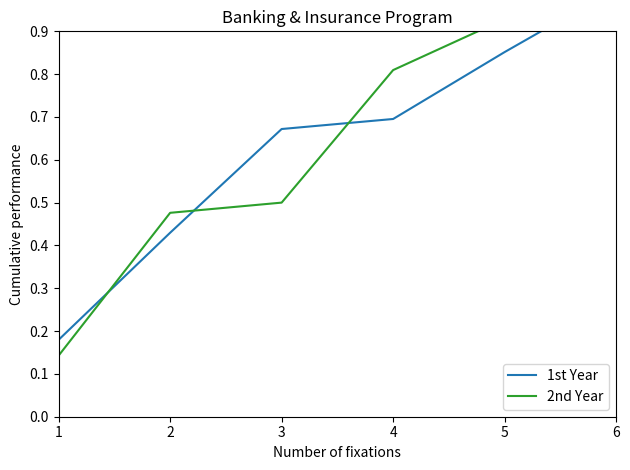

Rank the series by their average value, from highest to lowest.

2nd Year, 1st Year